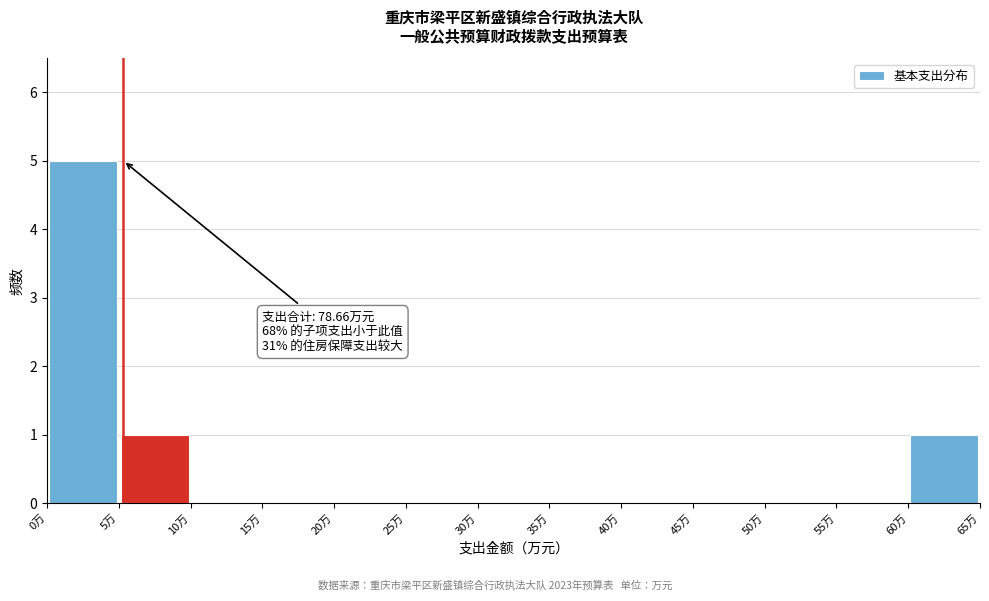

Which range on the x-axis has the tallest bar?

0 to 5